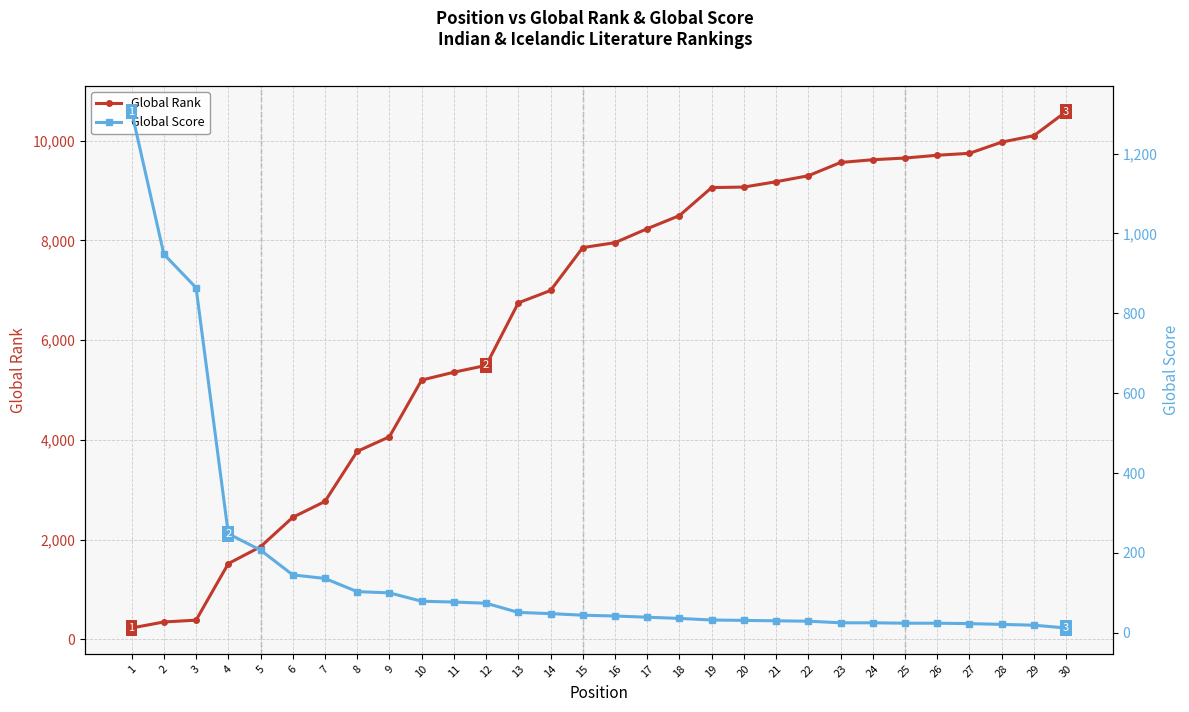

How many data points in Global Score are above 44?

14